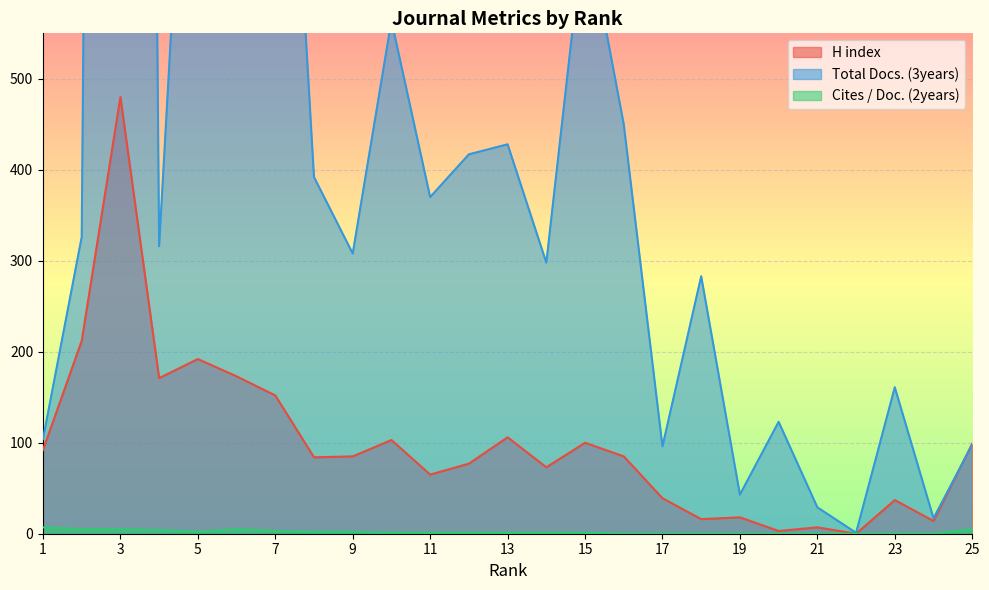

Which series has the largest range (max minus min)?

Total Docs. (3years)